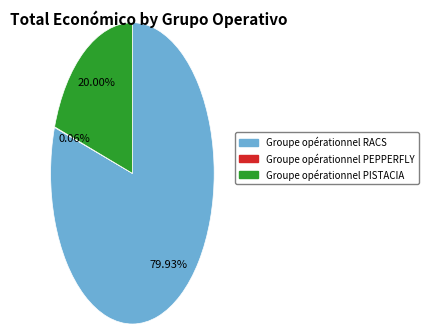

True or false: Groupe opérationnel RACS accounts for 93% of the total.

False